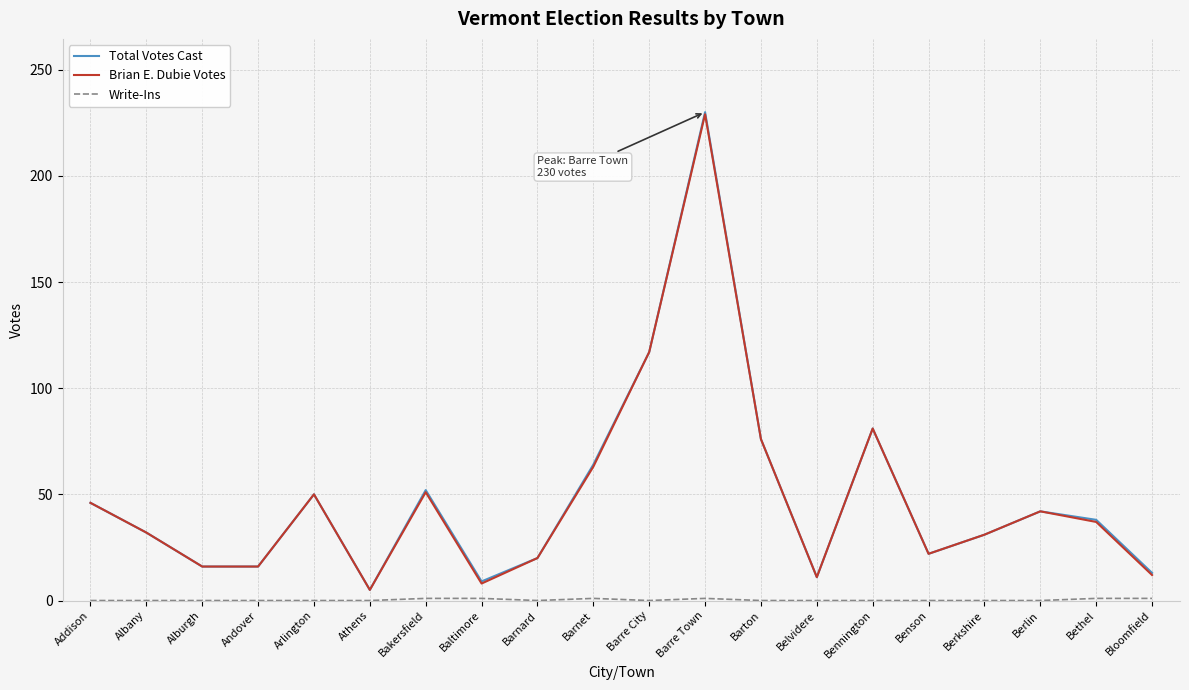

At which label does Total Votes Cast reach its peak?

Barre Town